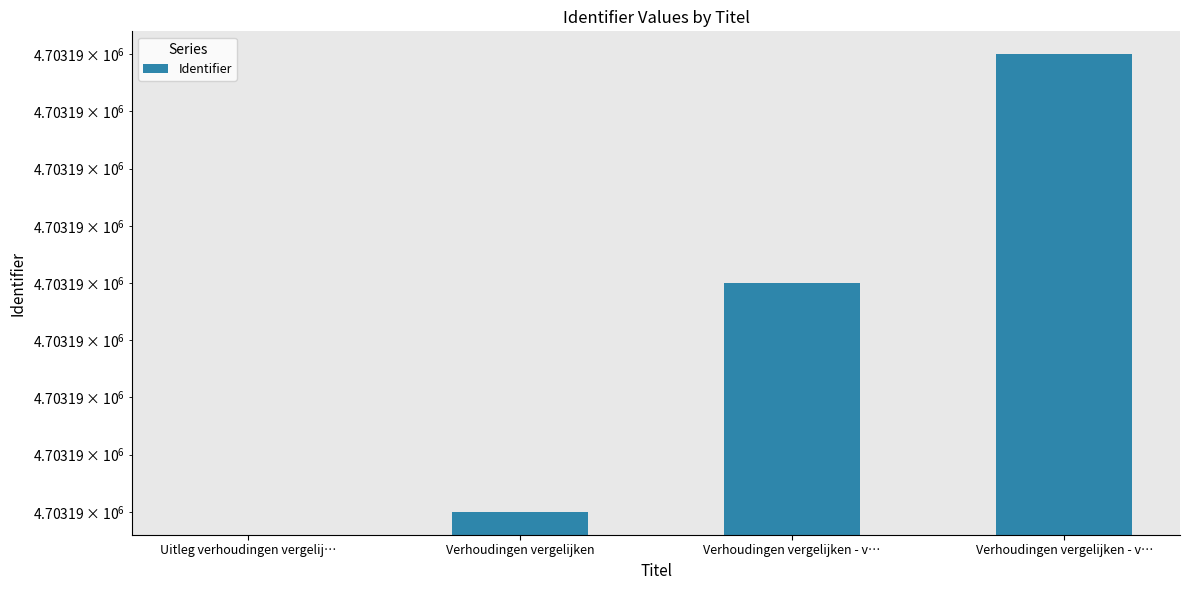

Reading right to left, extract all data points from this chart.

Verhoudingen vergelijken - v…=4703193	Verhoudingen vergelijken - v…=4703191	Verhoudingen vergelijken=4703189	Uitleg verhoudingen vergelij…=0